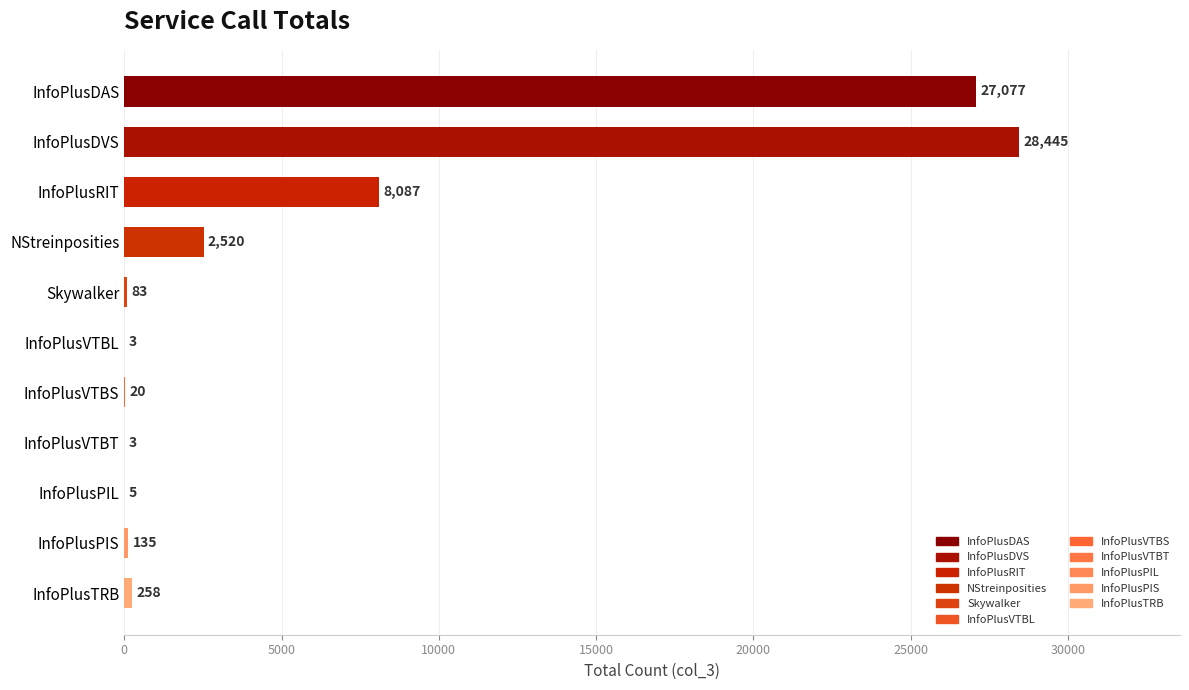

Read the value at InfoPlusDVS, to the nearest 100.

28400